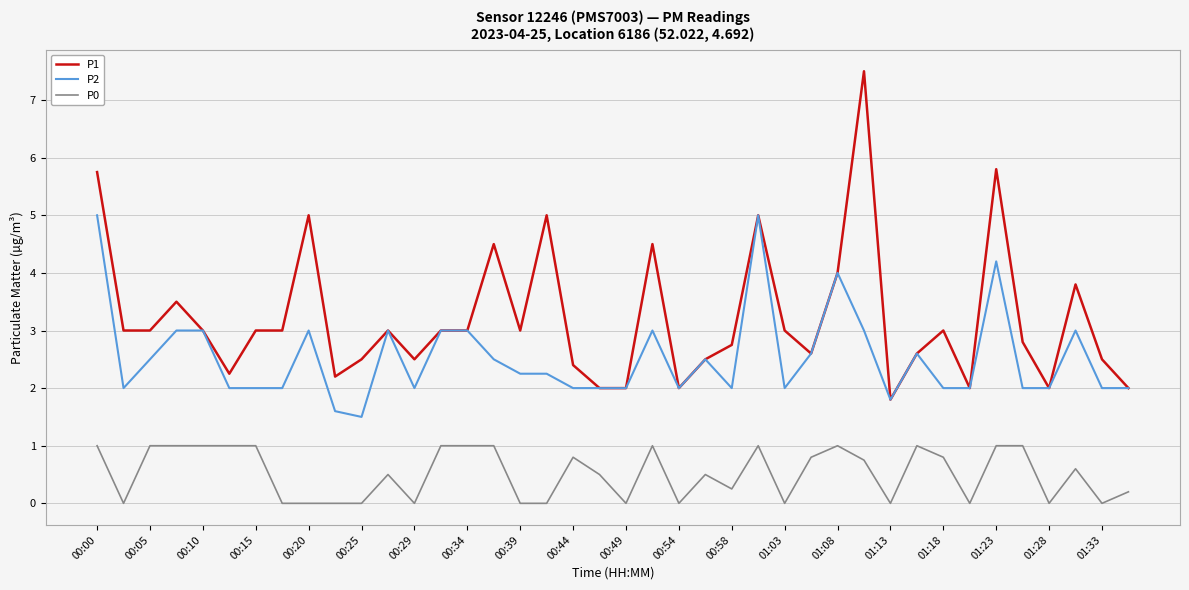

Which series has the largest range (max minus min)?

P1